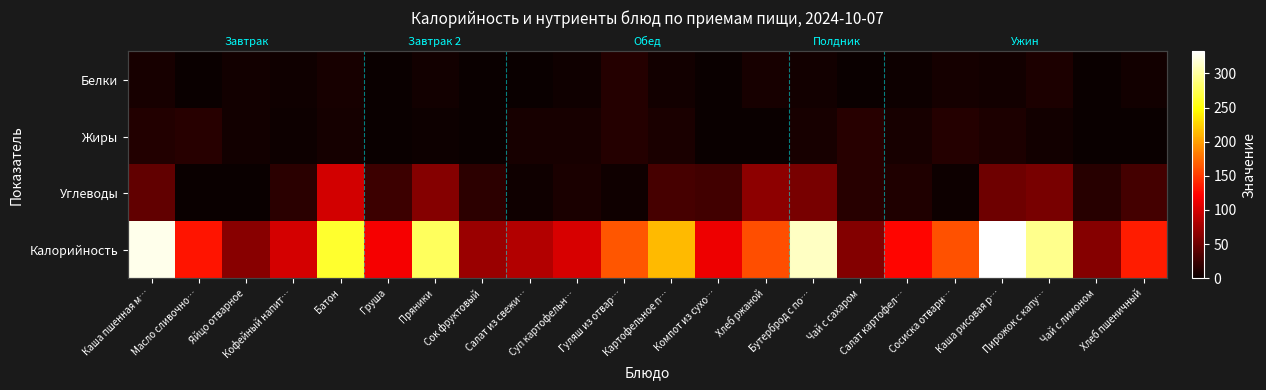

Is it true that Углеводы equals 11.6 at Салат картофел…?

True